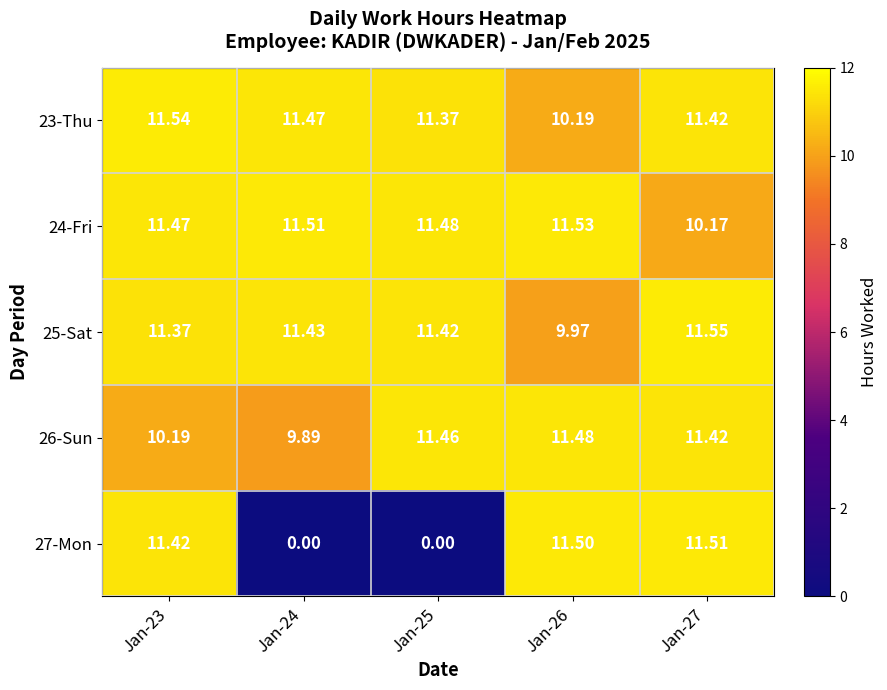

How many data points in 26-Sun are less than 11?

2